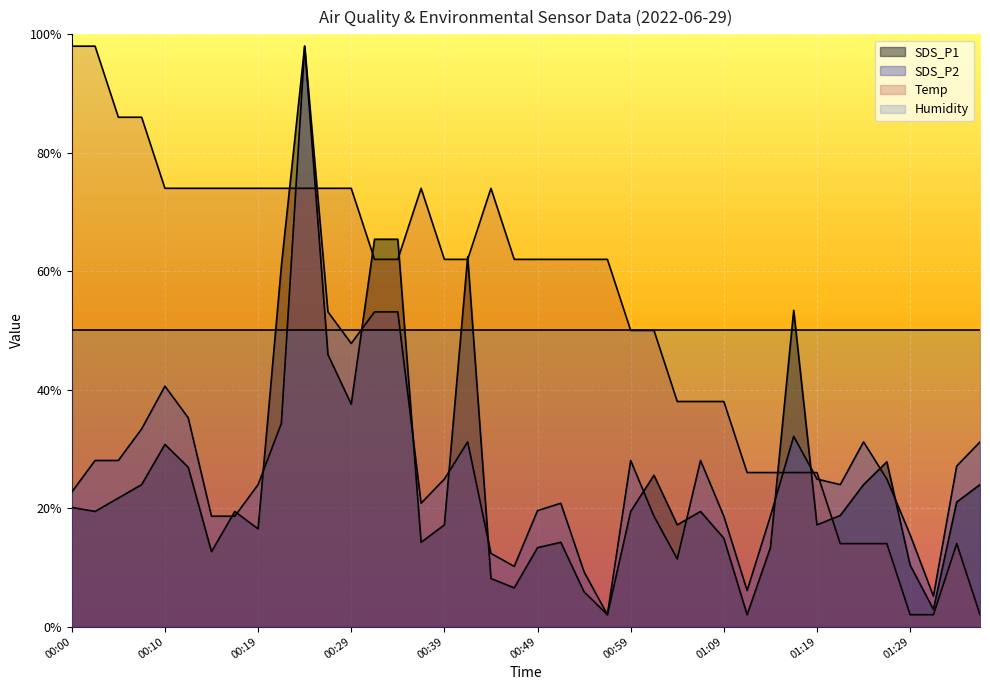

How many values in the SDS_P2 series exceed 24?

21